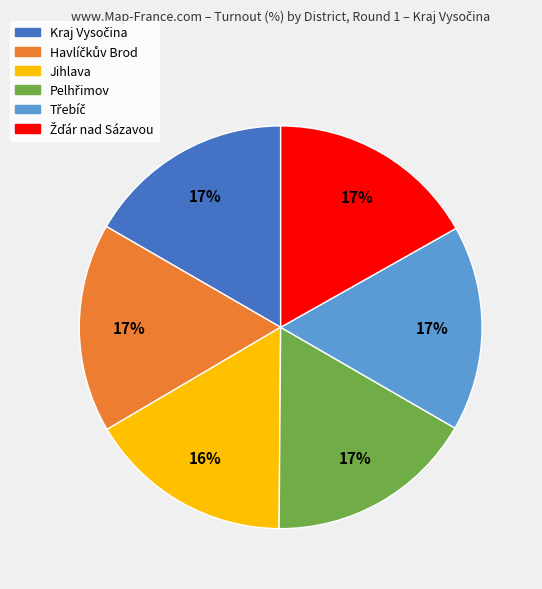

What percentage is the Jihlava slice, to the nearest percent?

16%